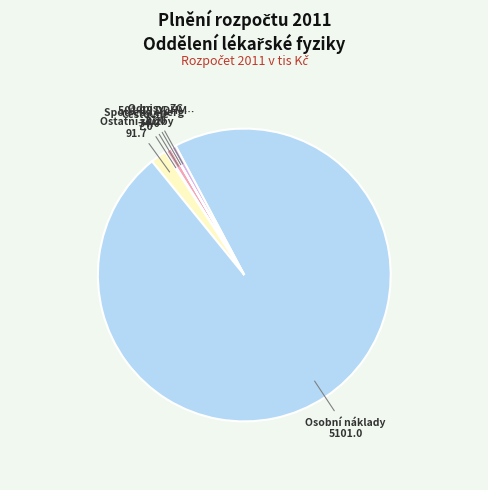

To the nearest percent, what is the average slice percentage?

17%